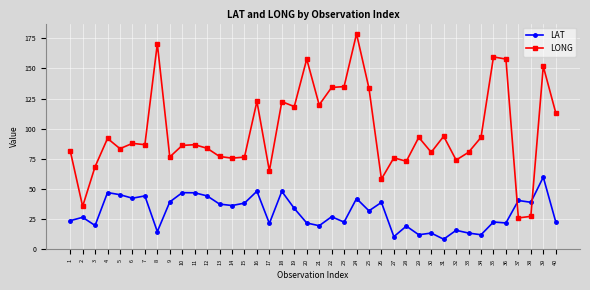

Rank the series at 21 from highest to lowest value.

LONG, LAT